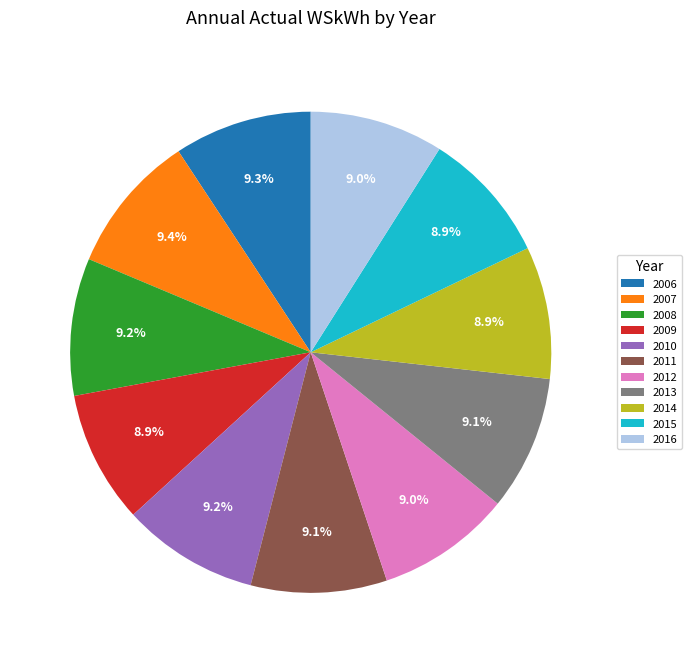

How many slices are in this pie chart?

11